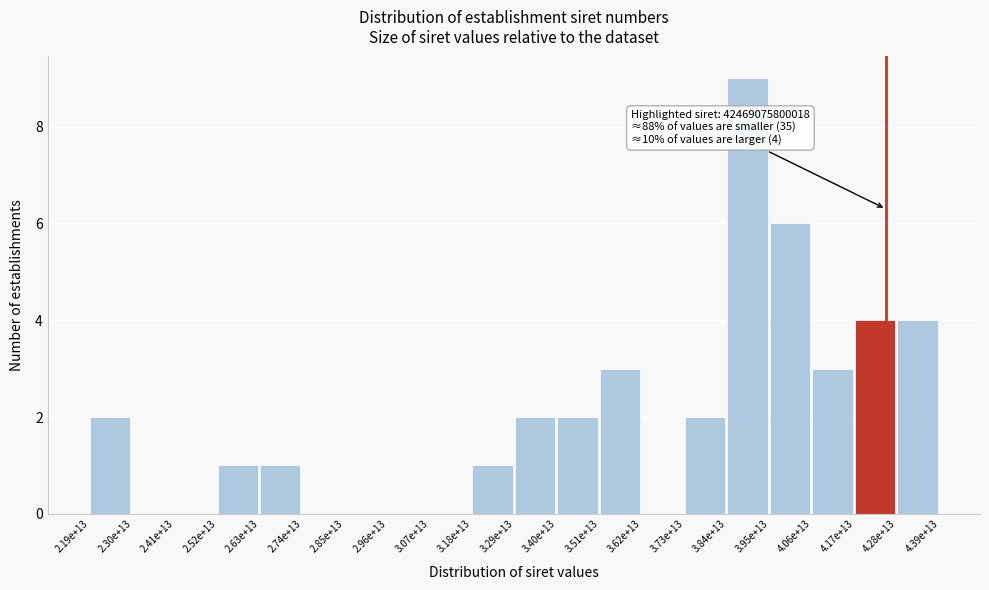

Reading right to left, extract all data points from this chart.

4.28e+13=4	4.17e+13=4	4.06e+13=3	3.95e+13=6	3.84e+13=9	3.73e+13=2	3.62e+13=0	3.51e+13=3	3.40e+13=2	3.29e+13=2	3.18e+13=1	3.07e+13=0	2.96e+13=0	2.85e+13=0	2.74e+13=0	2.63e+13=1	2.52e+13=1	2.41e+13=0	2.30e+13=0	2.19e+13=2